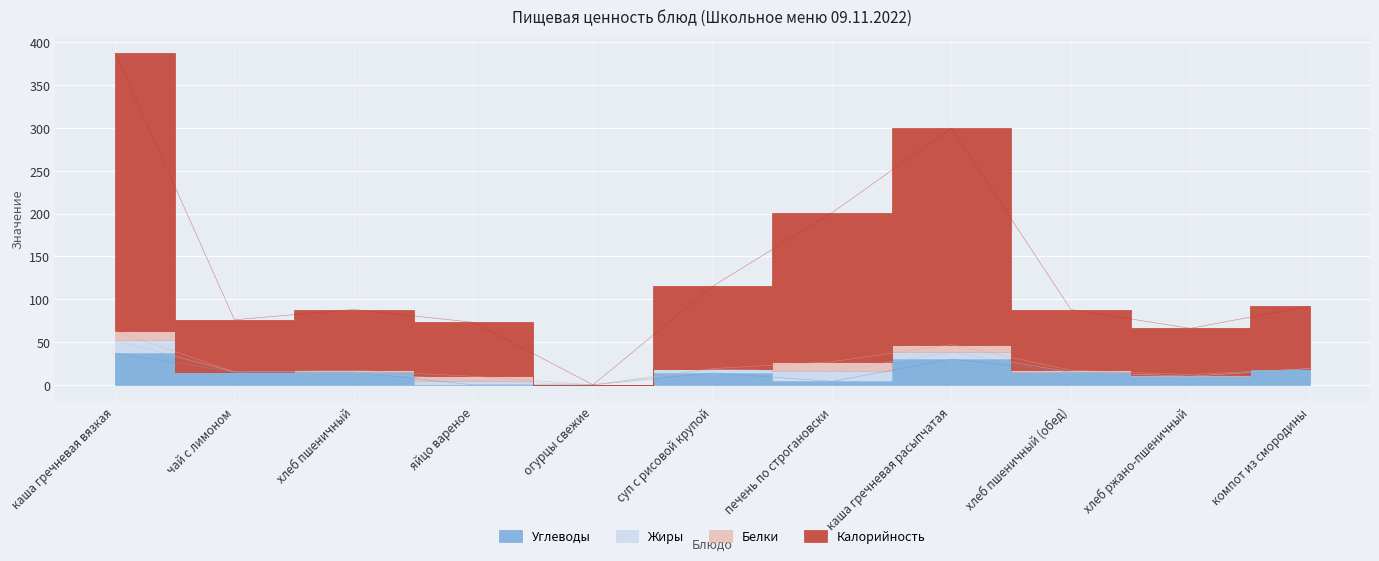

How many lines are shown in the chart?

2